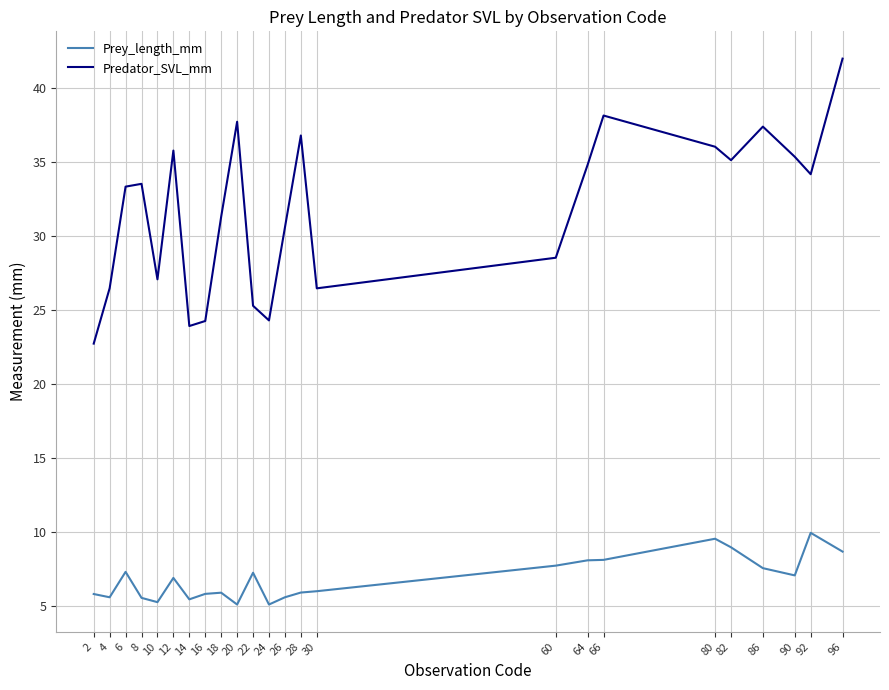

What is the approximate value of Predator_SVL_mm at 12?

35.8